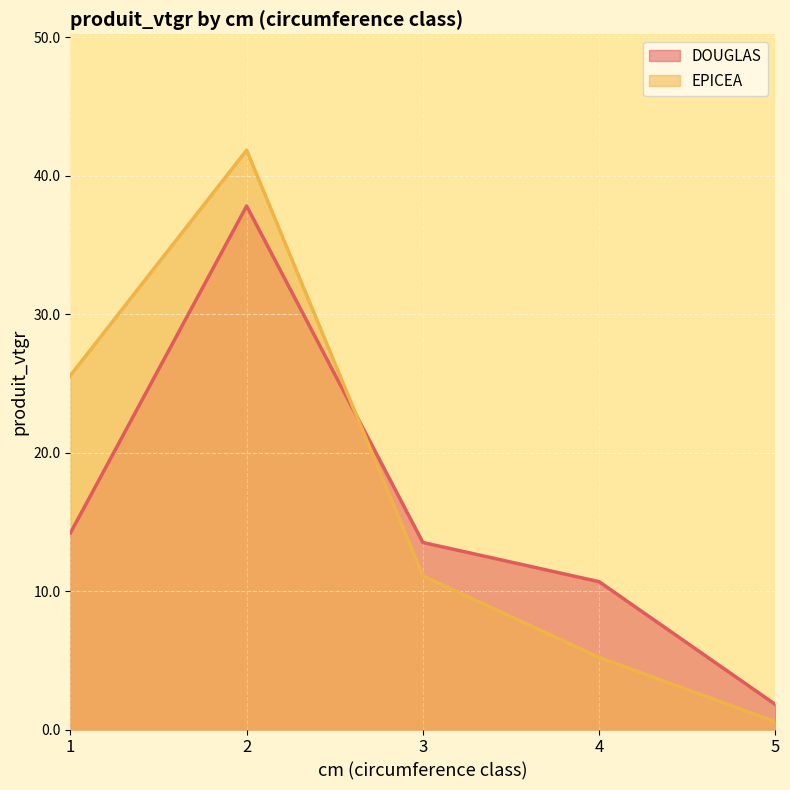

What value does the DOUGLAS series have at 4?

10.7